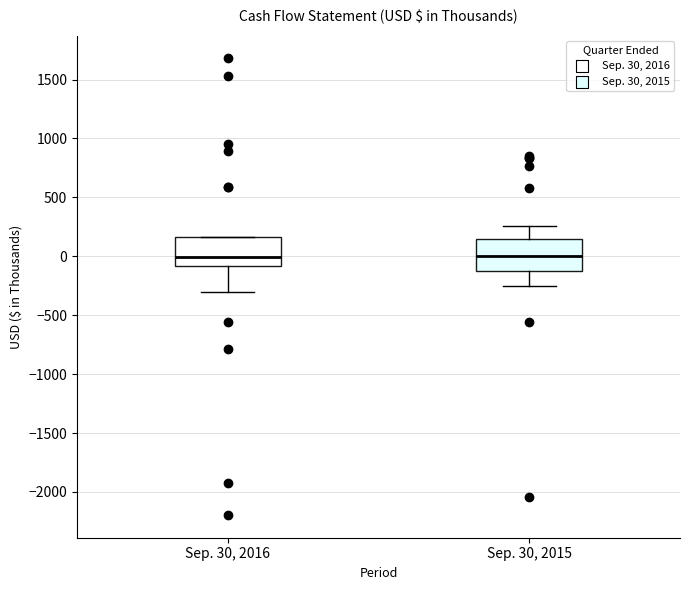

Reading left to right, transcribe this box plot: for each box, give where its median line is, the range the box spans, and where its two whiskers end, as read against the y-axis. The values are not printed on the chart, so give them approximately, as read against the axis.

Sep. 30, 2016: median 0, box -100 to 150, whiskers -300 to 150
Sep. 30, 2015: median 0, box -100 to 150, whiskers -250 to 250